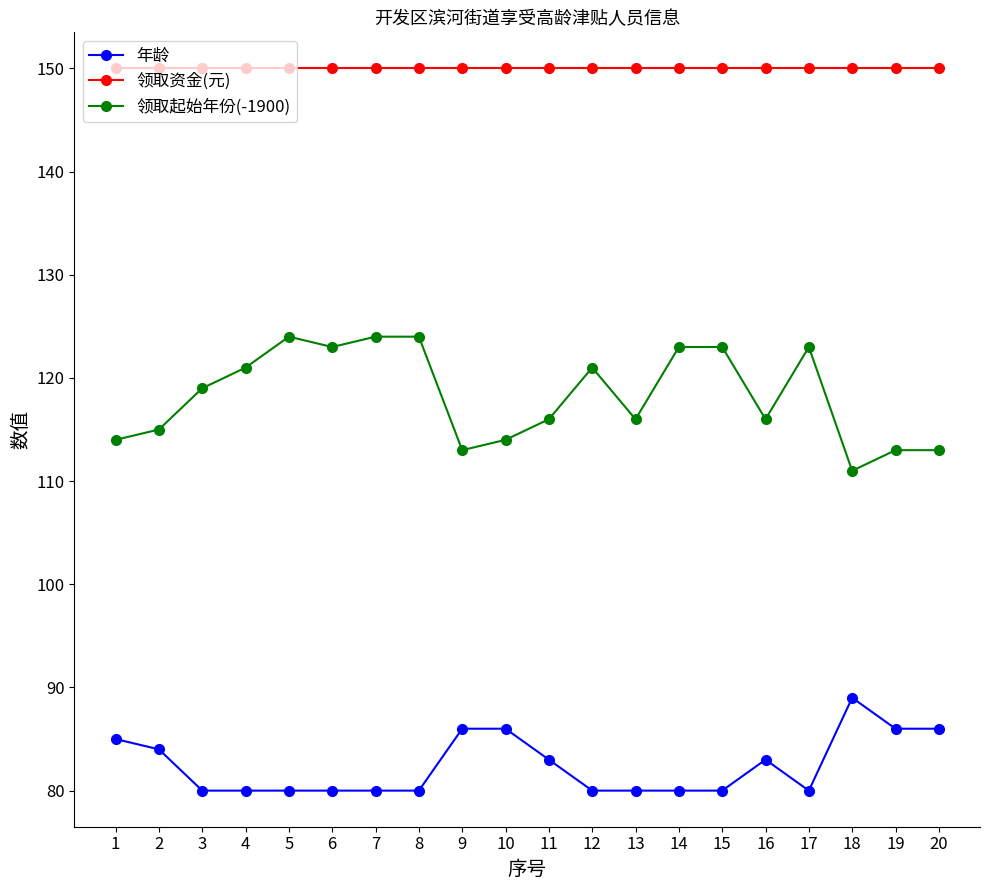

True or false: 领取起始年份(-1900) and 年龄 intersect in this chart.

False